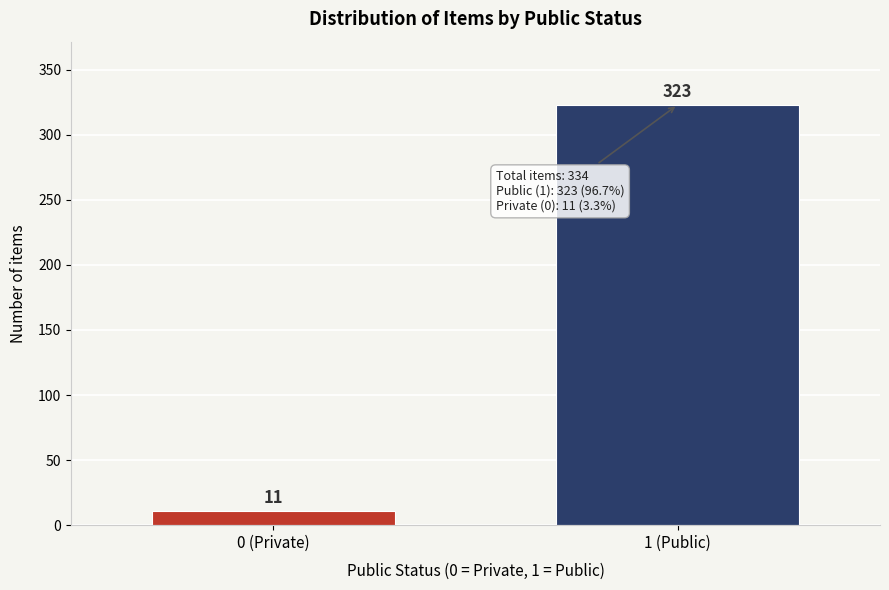

Reading left to right, list all the values displayed in this chart.

11	323